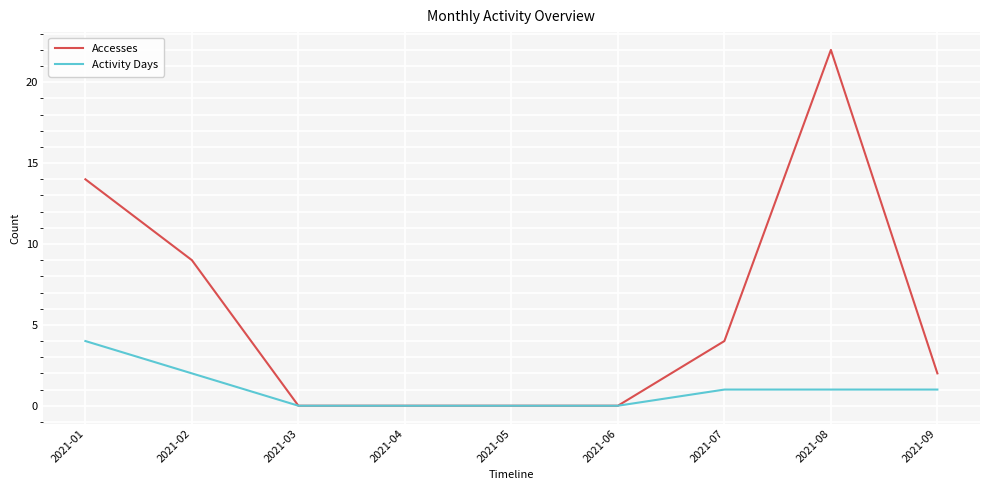

Reading left to right, list all the values displayed in this chart.

Accesses: 14	9	0	0	0	0	4	22	2
Activity Days: 4	2	0	0	0	0	1	1	1